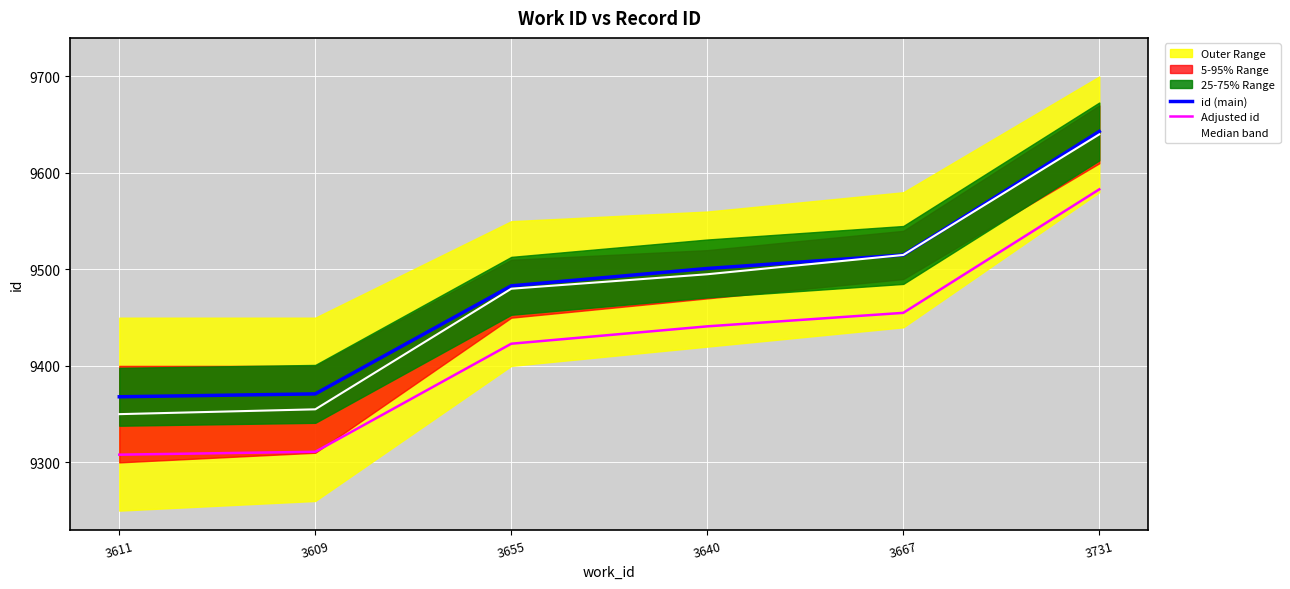

The value of id (main) at 3609 is 16607. True or false?

False